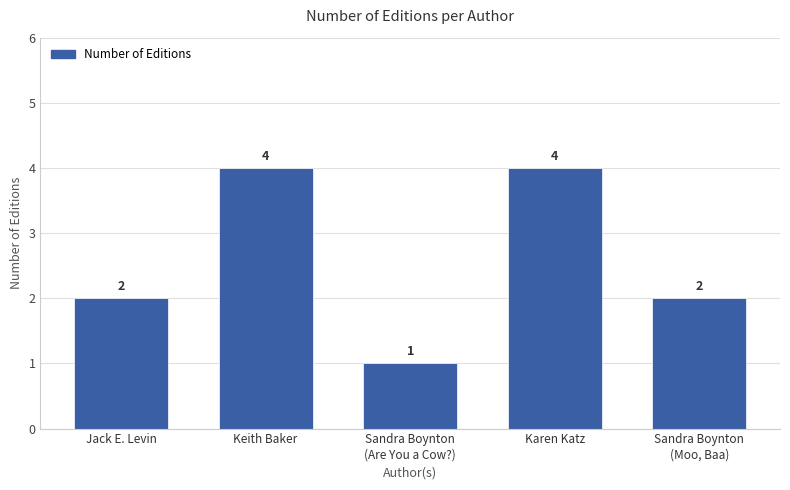

At which category does the chart reach its minimum across all series?

Sandra Boynton
(Are You a Cow?)